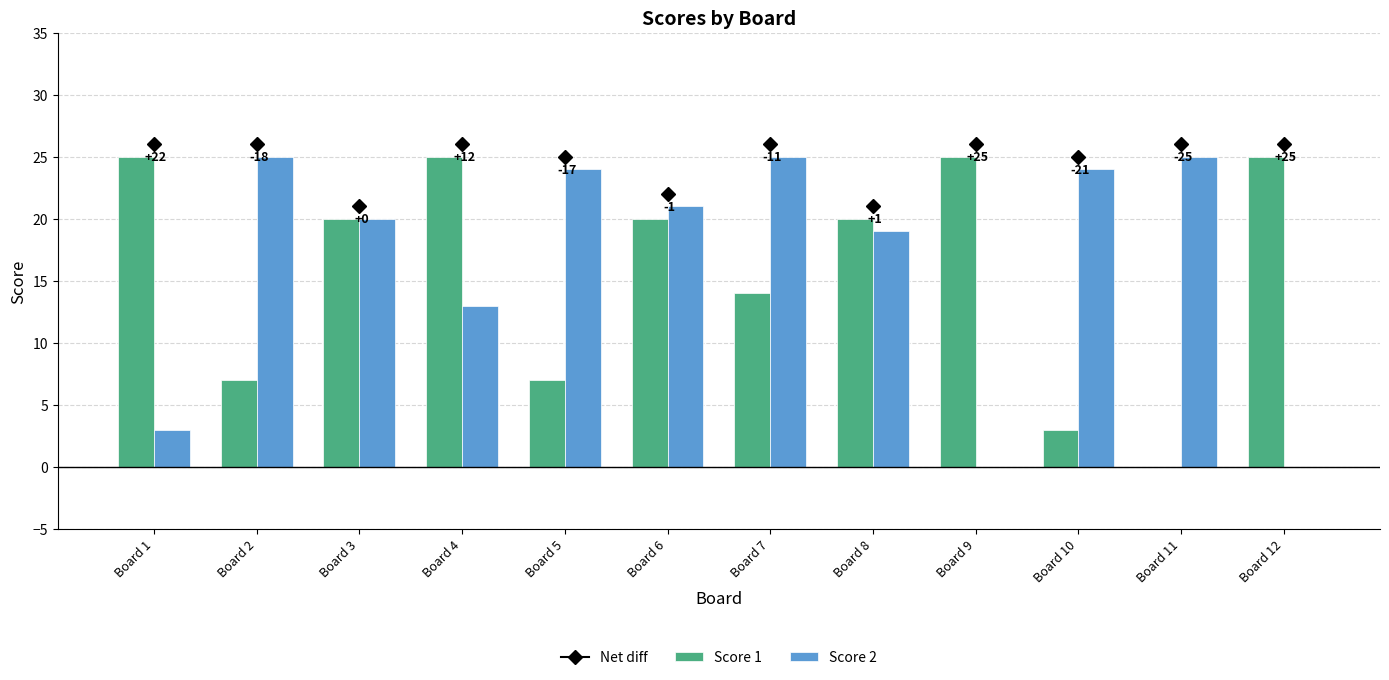

At which category is the sum across all series the highest?

Board 6